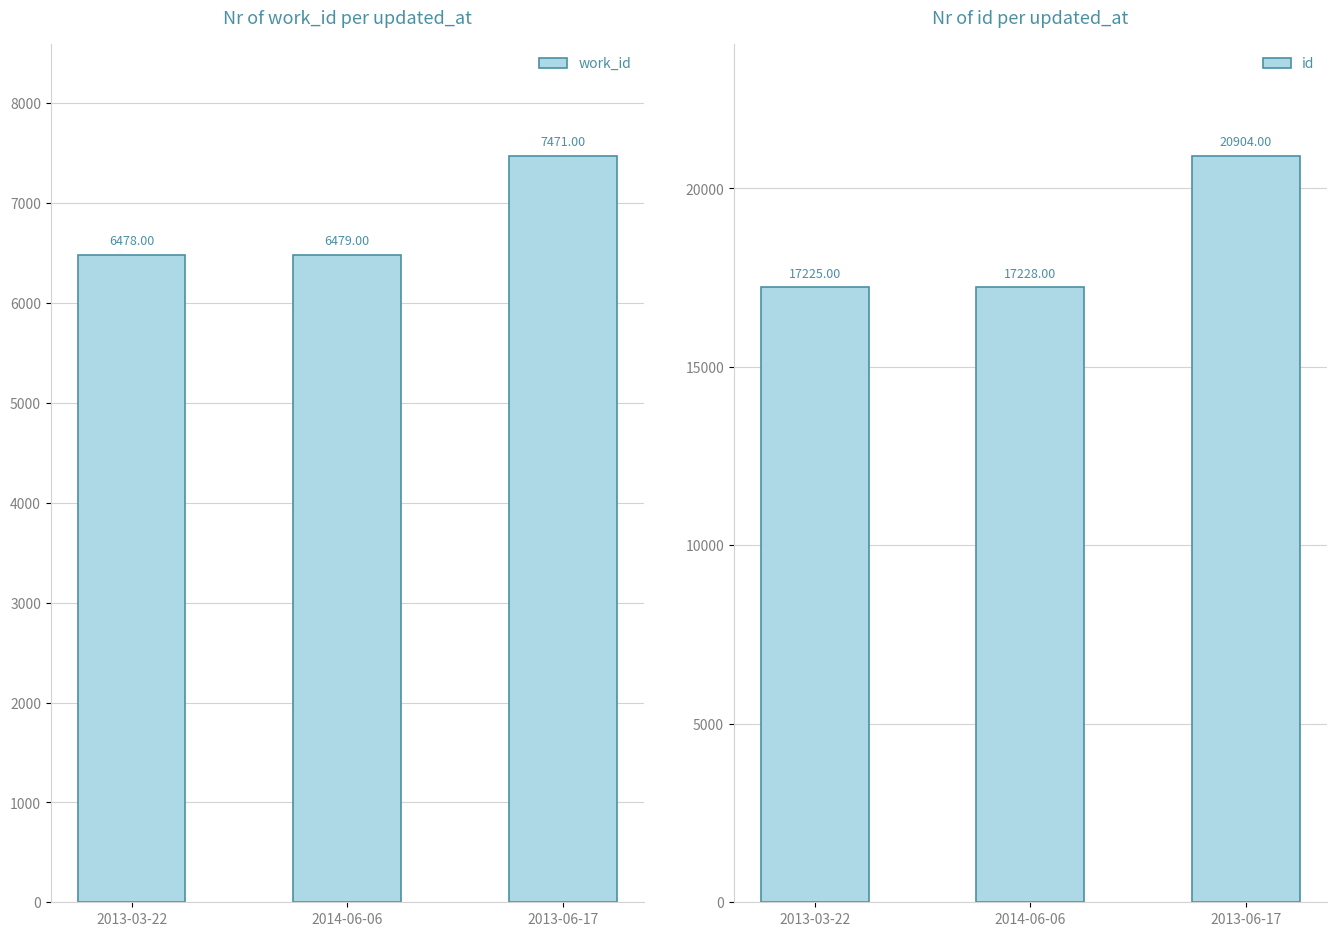

What is the total value across all series at 2014-06-06?

23707